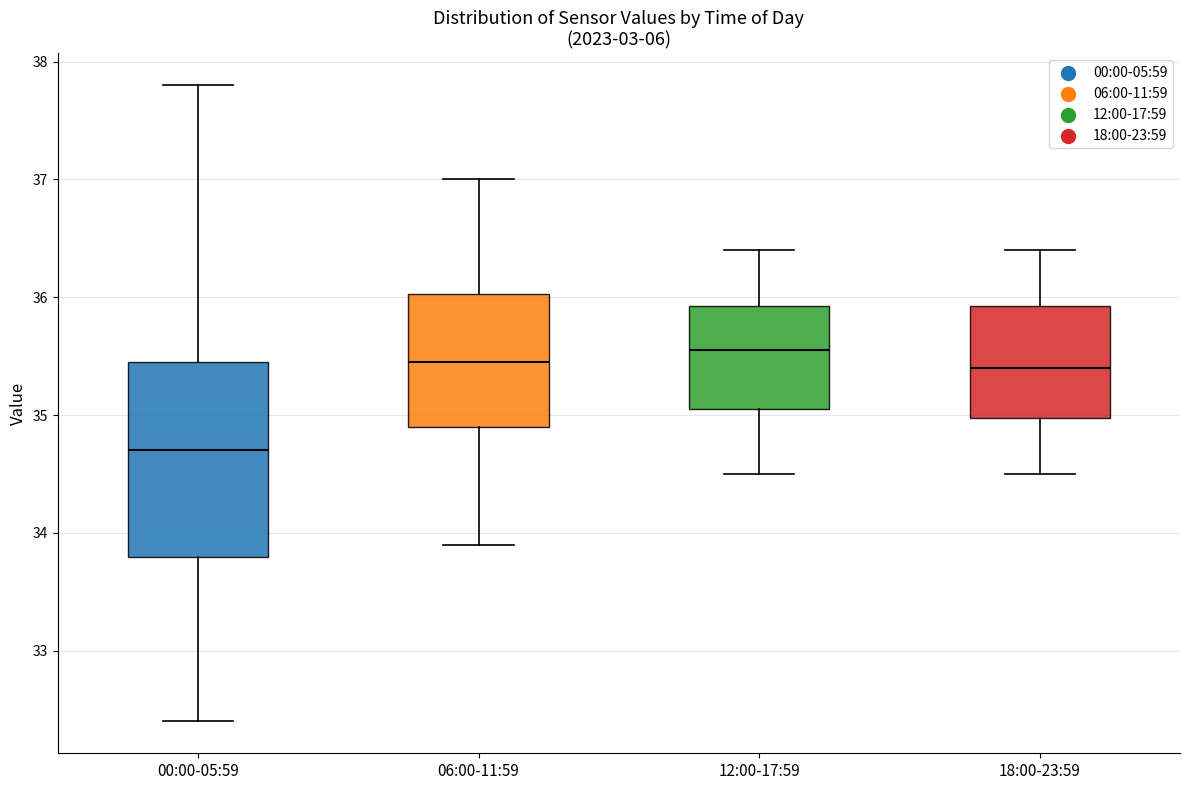

Comparing the boxes themselves (not the whiskers), which one is the tallest?

00:00-05:59